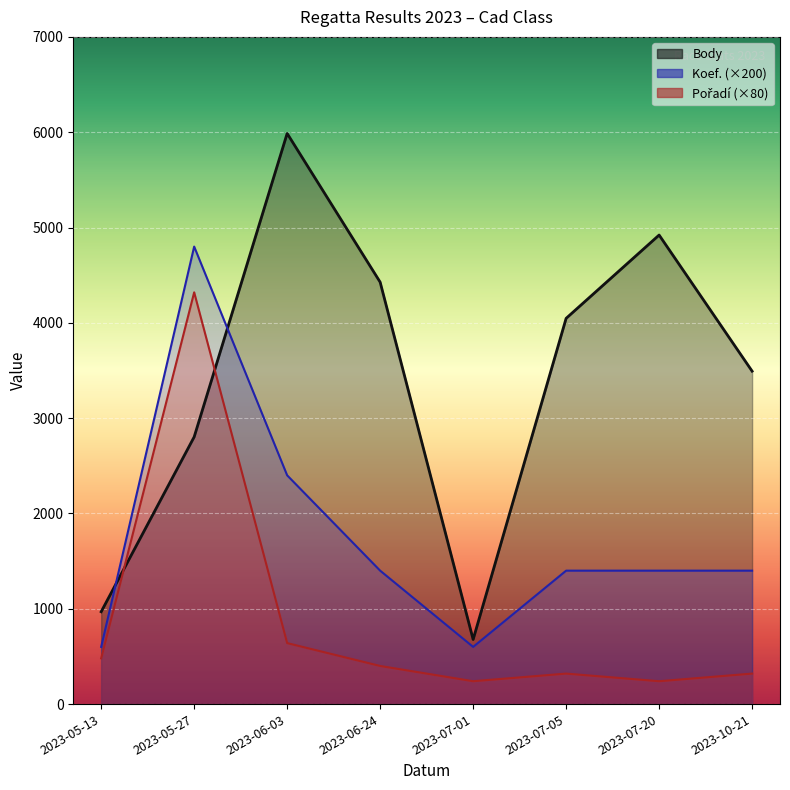

Where is Pořadí (×80) nearest to the value 2280?

2023-06-03